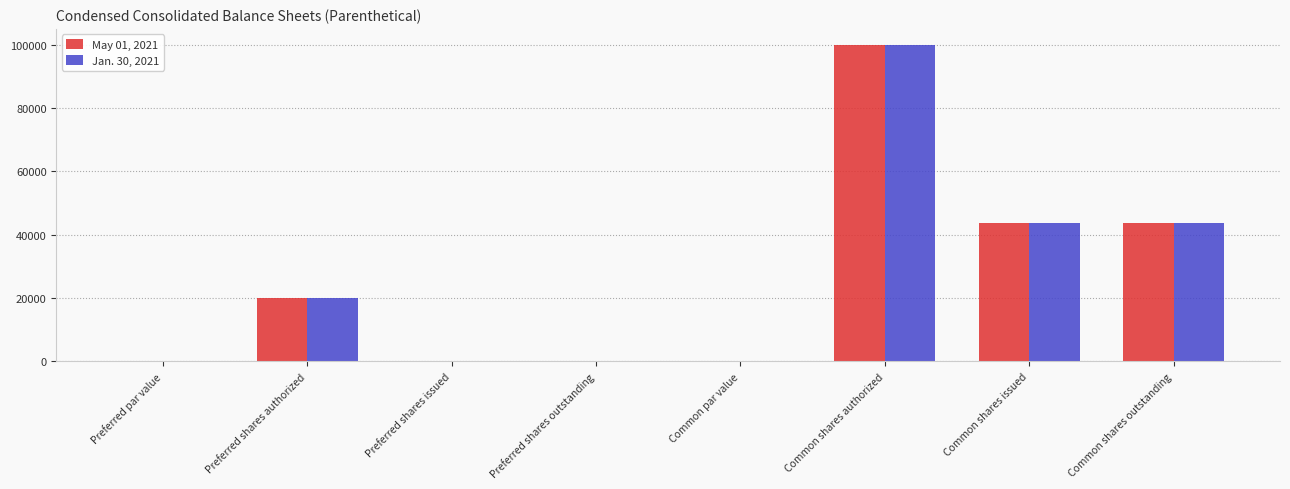

What is the maximum value for Jan. 30, 2021?

100000.0